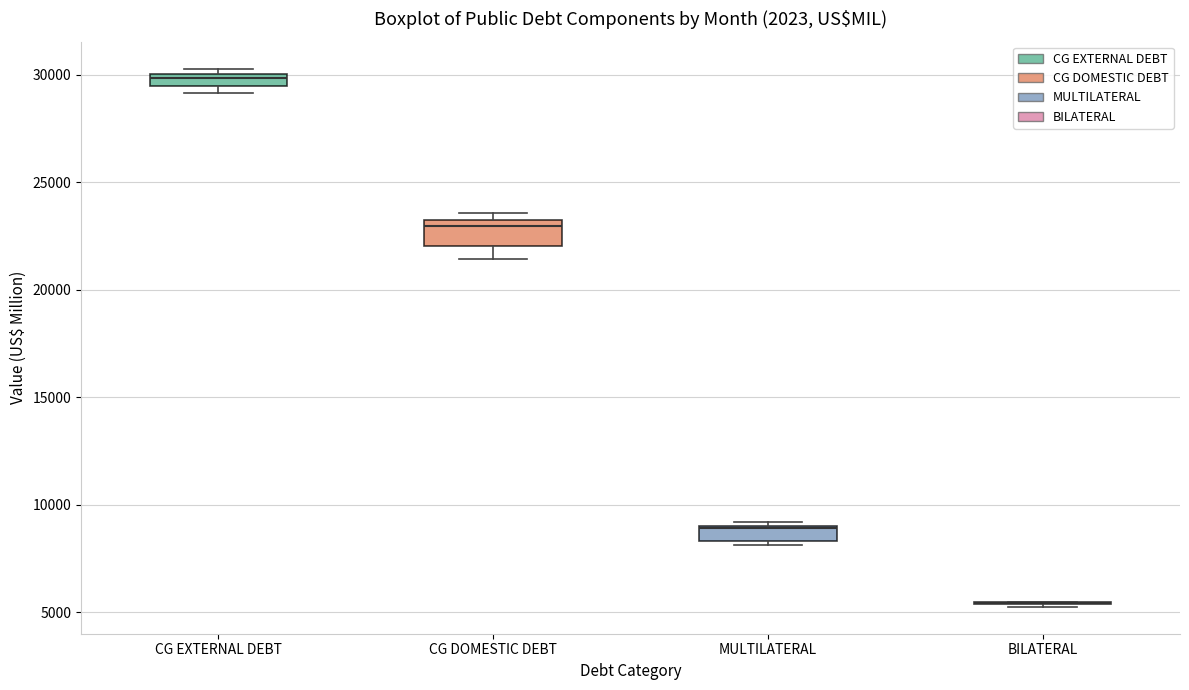

Where is the upper edge of the box for CG EXTERNAL DEBT on the y-axis? The values are not printed on the chart, so give them approximately, as read against the axis.

30000